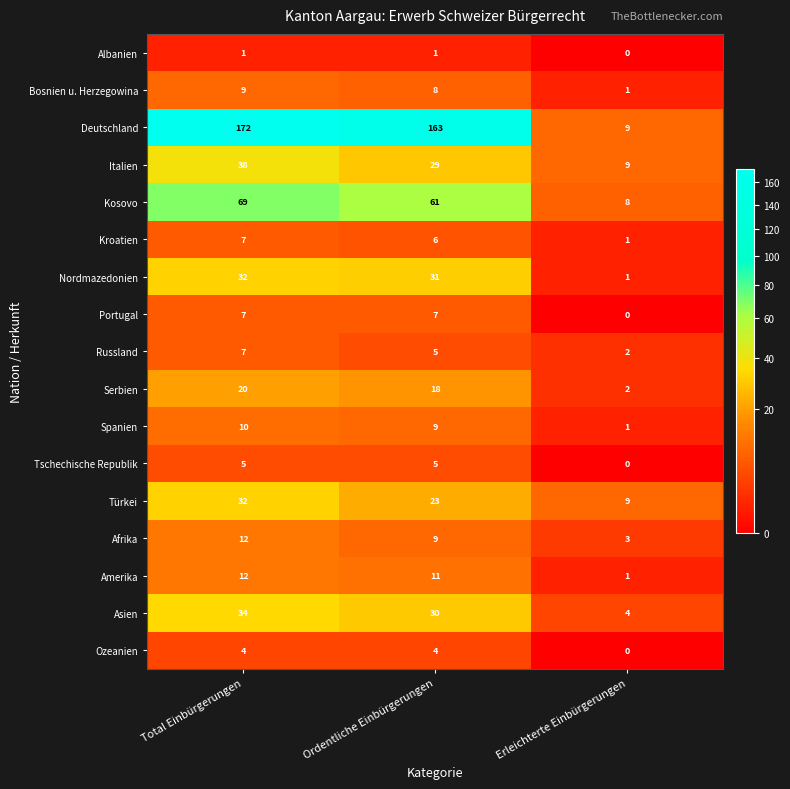

Rank the categories by Bosnien u. Herzegowina value from lowest to highest.

Erleichterte Einbürgerungen, Ordentliche Einbürgerungen, Total Einbürgerungen